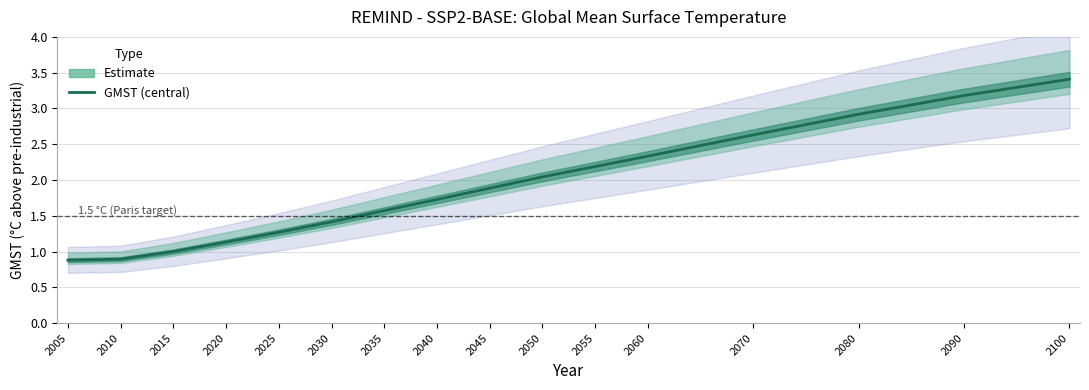

List the labels in order of value, smallest first.

2005, 2010, 2015, 2020, 2025, 2030, 2035, 2040, 2045, 2050, 2055, 2060, 2070, 2080, 2090, 2100